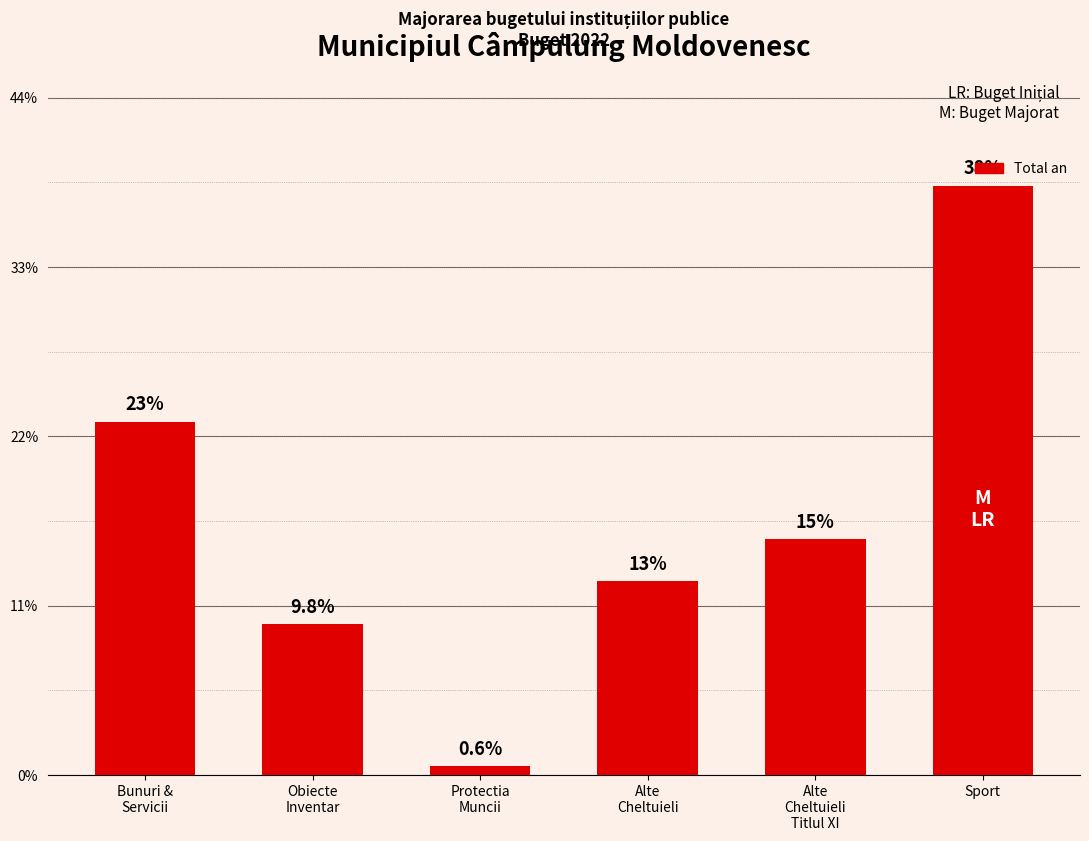

Does the chart contain any negative values?

No